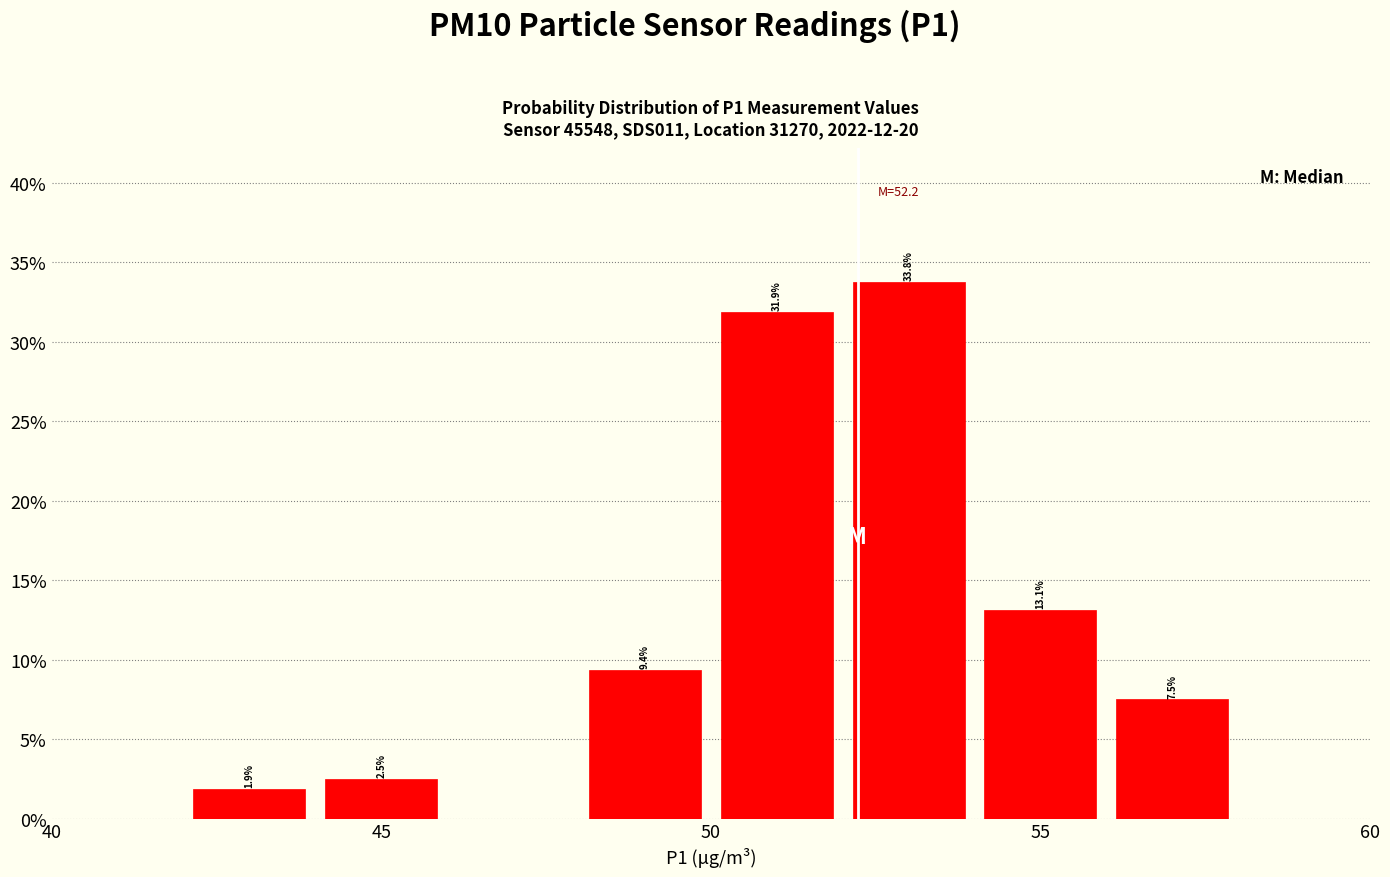

Which range on the x-axis has the tallest bar?

52 to 54